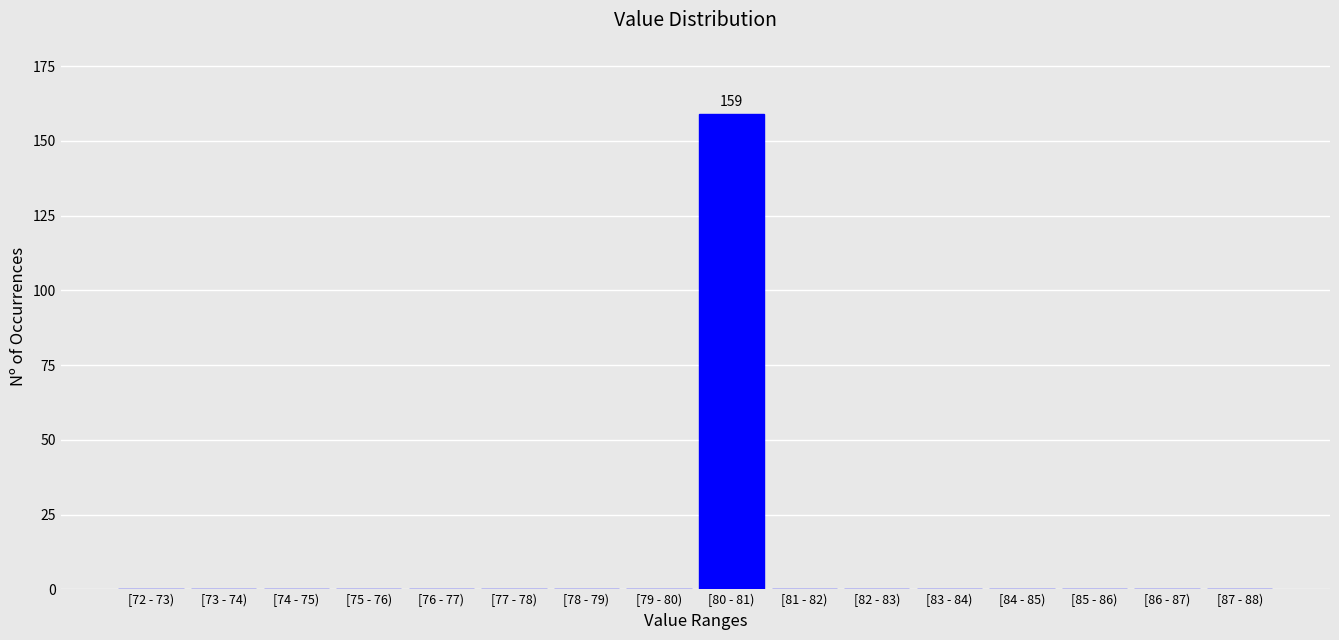

Reading left to right, list all the values displayed in this chart.

[72 - 73)=0	[73 - 74)=0	[74 - 75)=0	[75 - 76)=0	[76 - 77)=0	[77 - 78)=0	[78 - 79)=0	[79 - 80)=0	[80 - 81)=159	[81 - 82)=0	[82 - 83)=0	[83 - 84)=0	[84 - 85)=0	[85 - 86)=0	[86 - 87)=0	[87 - 88)=0